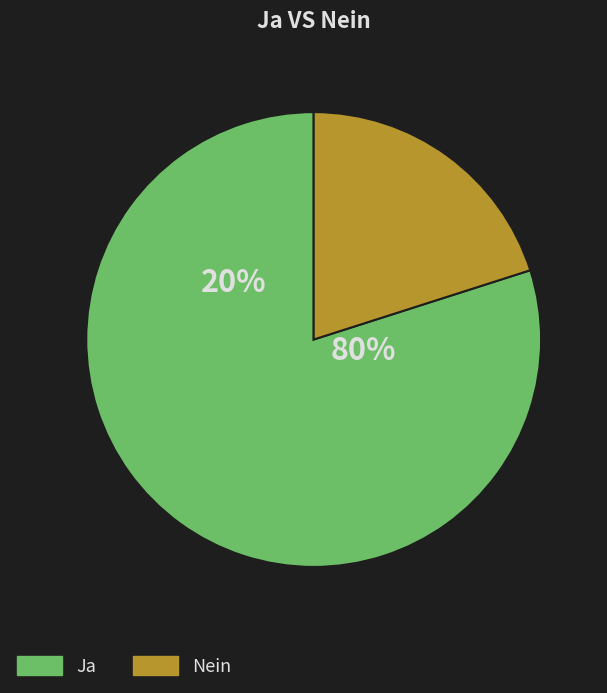

Do Nein and Ja together represent more than half of the pie?

Yes